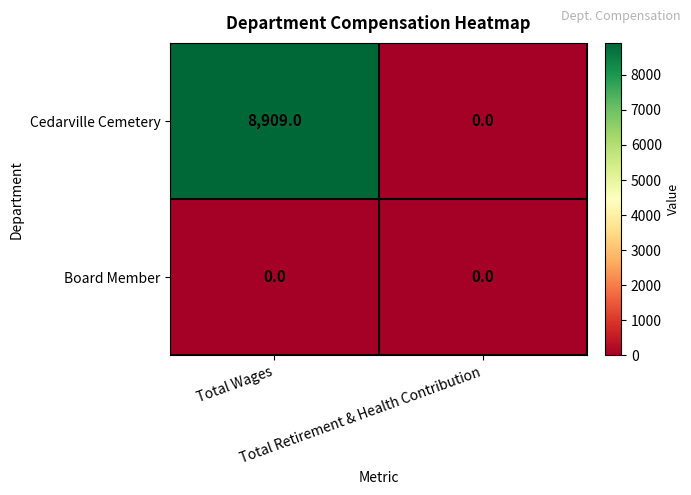

Which series changed the most between Total Wages and Total Retirement & Health Contribution?

Cedarville Cemetery